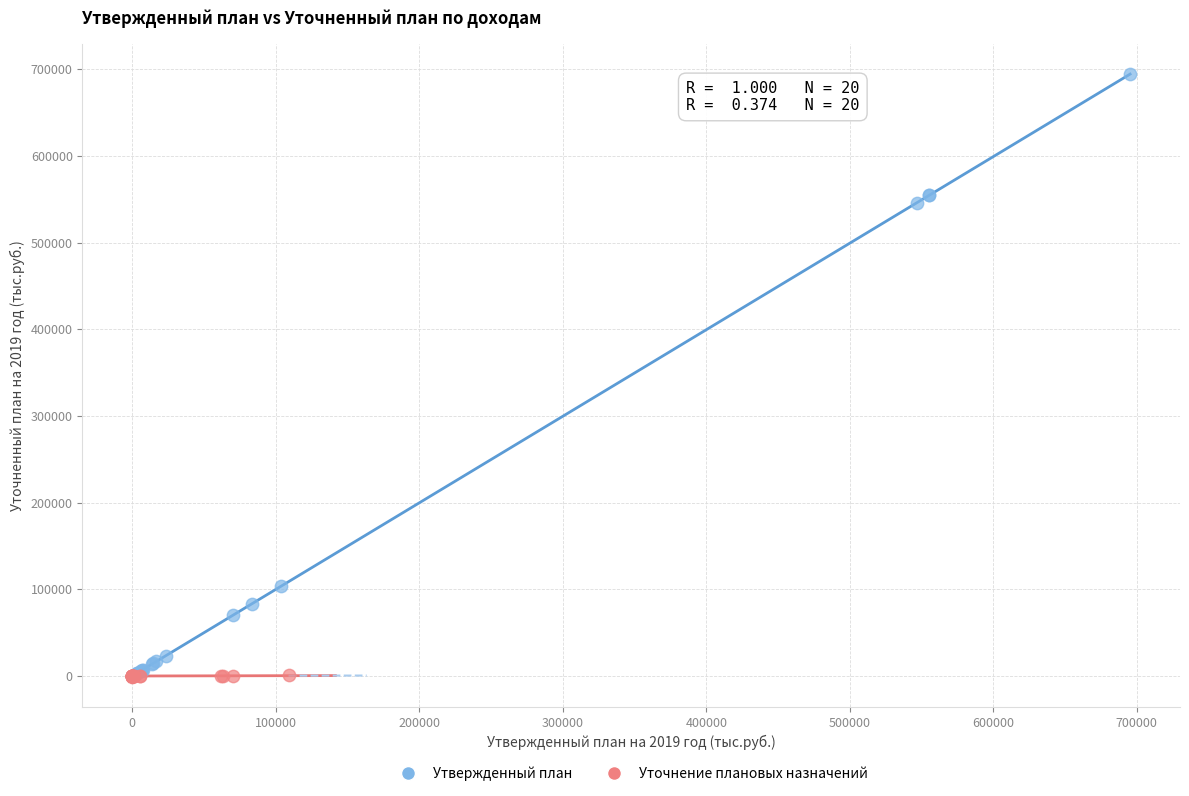

Which series has the widest spread of Y values?

Утвержденный план